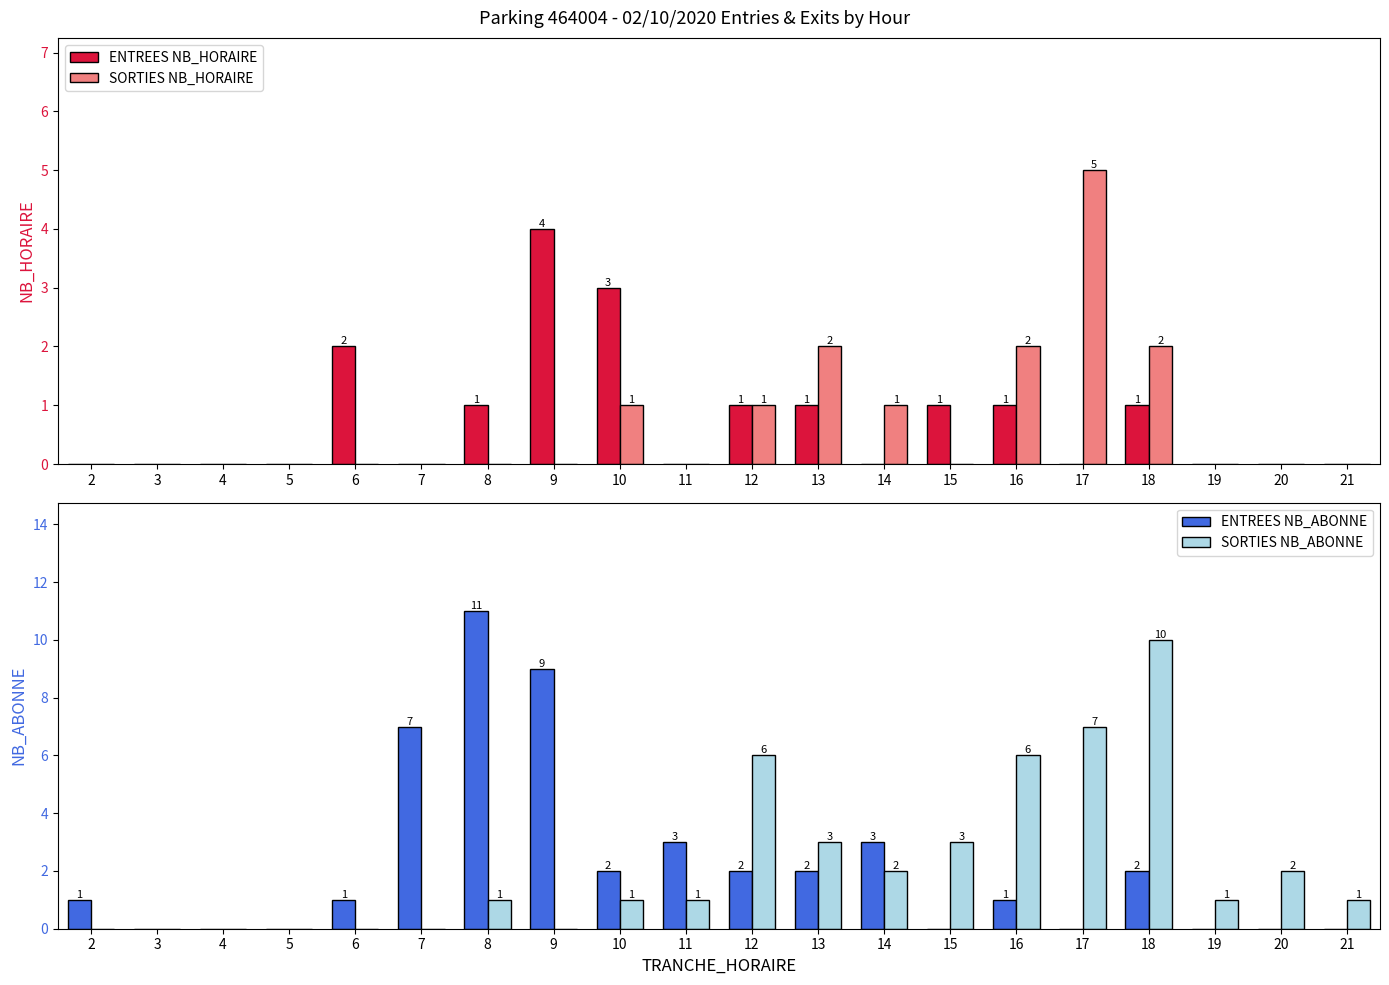

At which label does SORTIES NB_ABONNE first exceed 1?

12